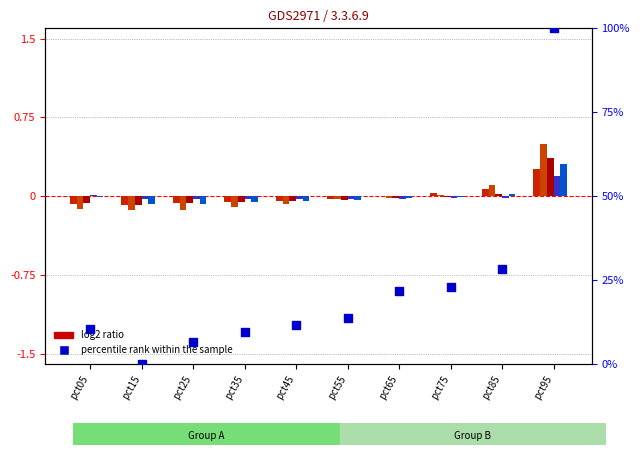

Which series reaches the minimum Y coordinate?

Feb